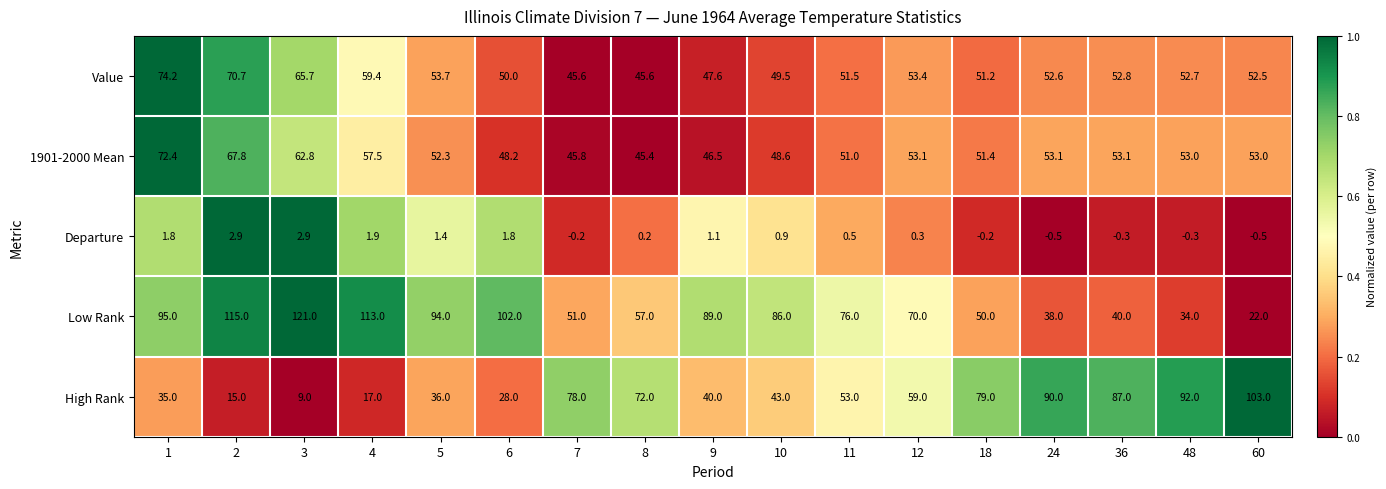

True or false: 1901-2000 Mean has a value of 89.7 at 5.

False